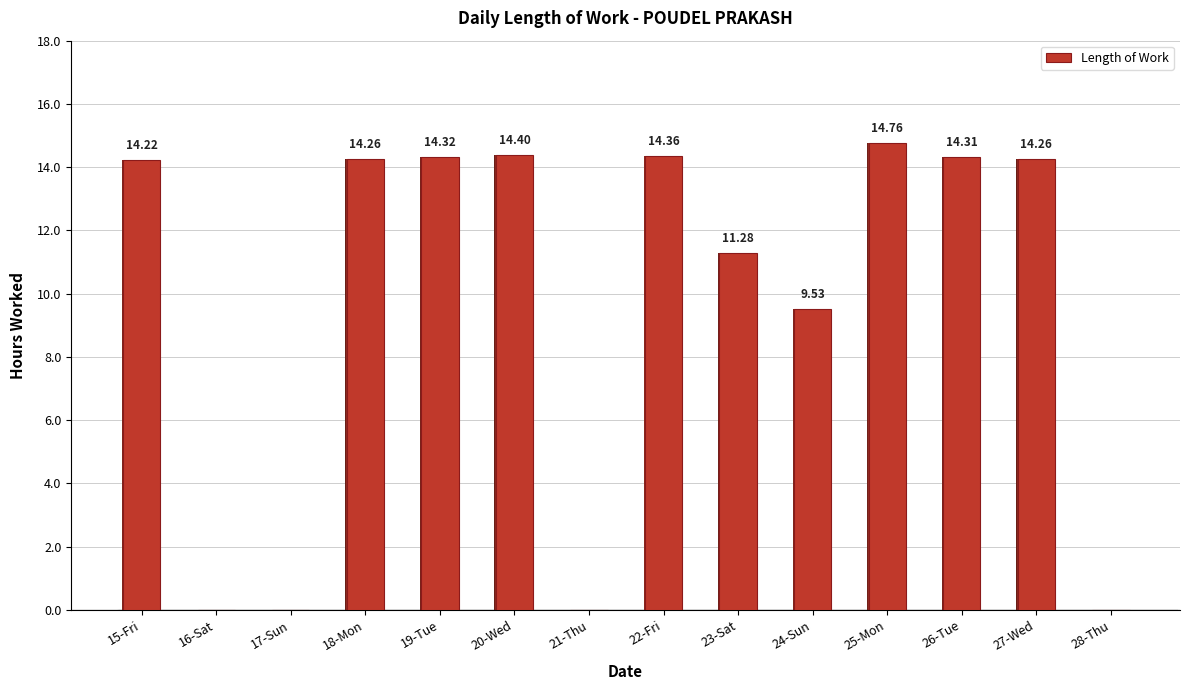

Reading right to left, transcribe all the data shown in this chart.

28-Thu=0.0	27-Wed=14.3	26-Tue=14.3	25-Mon=14.8	24-Sun=9.5	23-Sat=11.3	22-Fri=14.4	21-Thu=0.0	20-Wed=14.4	19-Tue=14.3	18-Mon=14.3	17-Sun=0.0	16-Sat=0.0	15-Fri=14.2